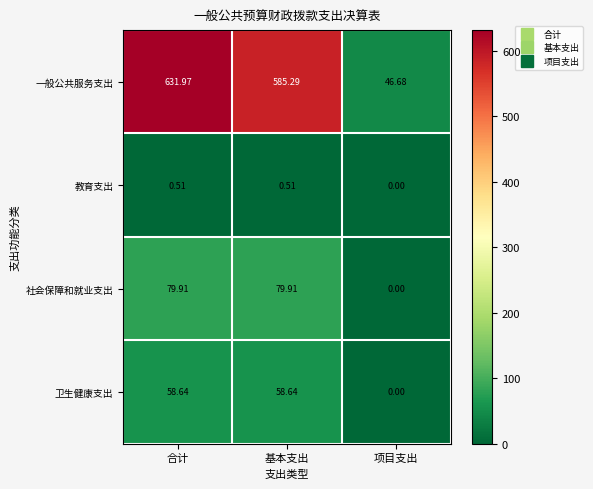

Is the value of 教育支出 at 合计 greater than the value of 社会保障和就业支出 at 基本支出?

No